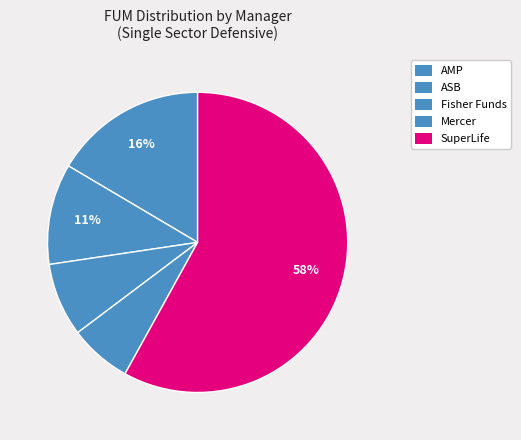

Between ASB and Mercer, which is larger?

ASB